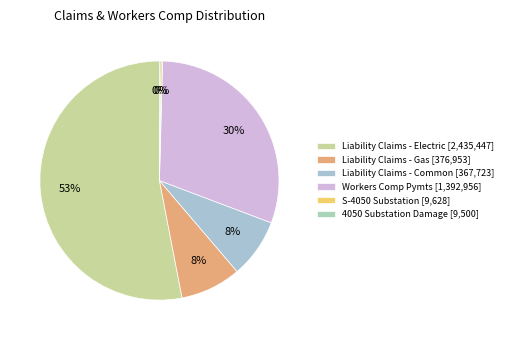

What is the largest slice in the pie chart?

Liability Claims - Electric [2,435,447]